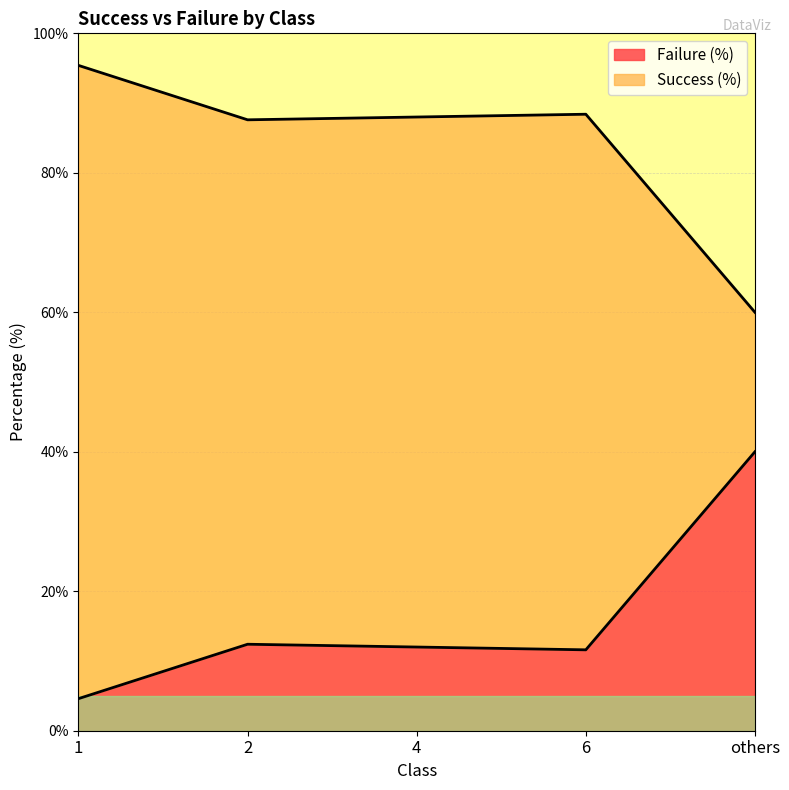

Is it true that Failure (%) equals 18.9 at 6?

False